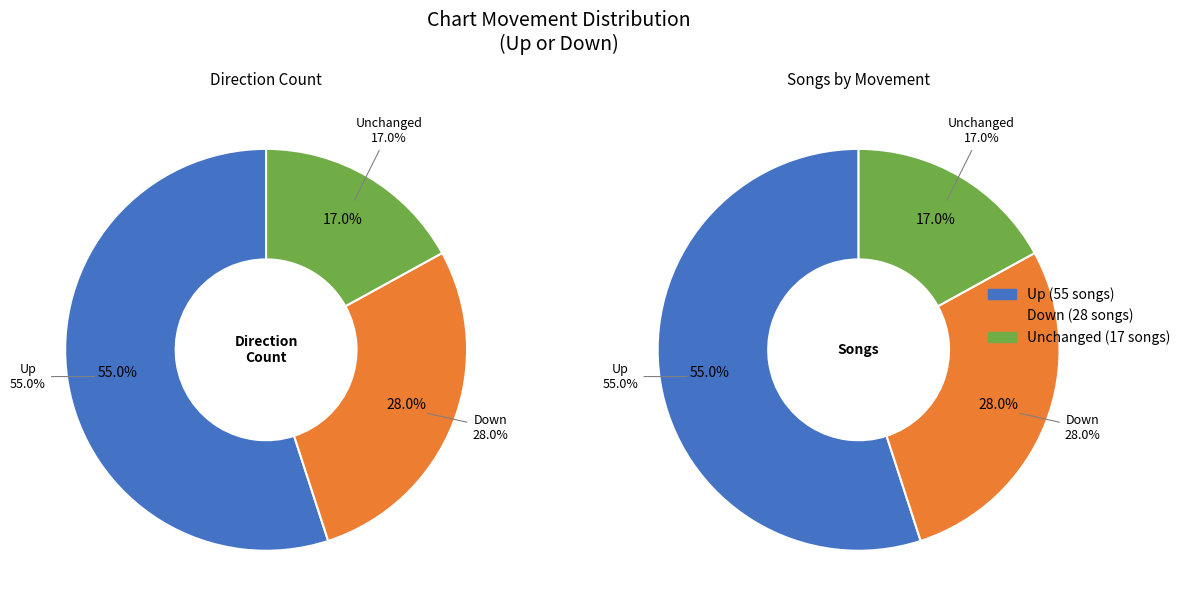

Between up and down, which is larger?

up